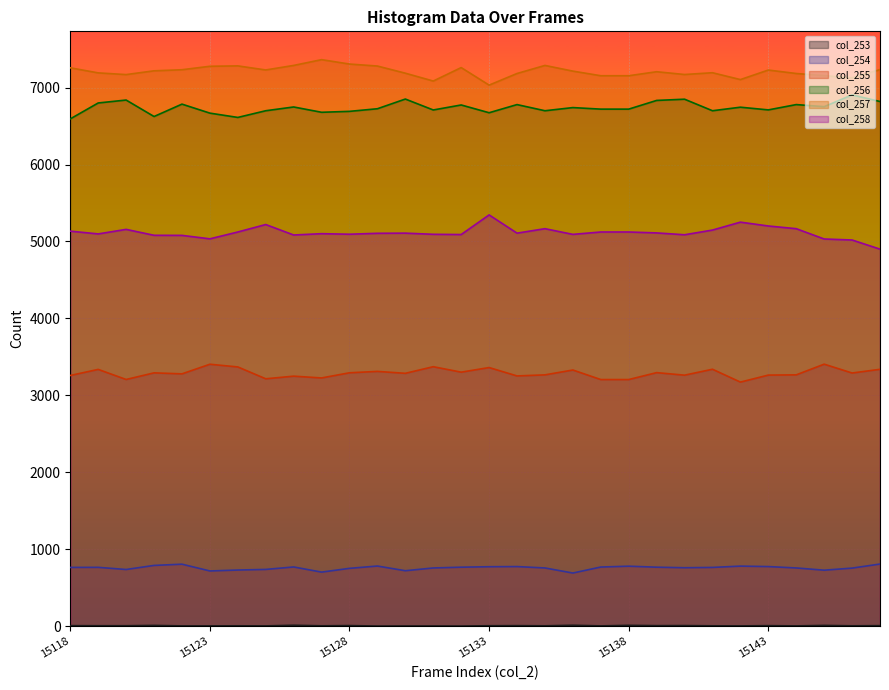

What is the sum of the col_254 values at 15144 and 15121?

1545